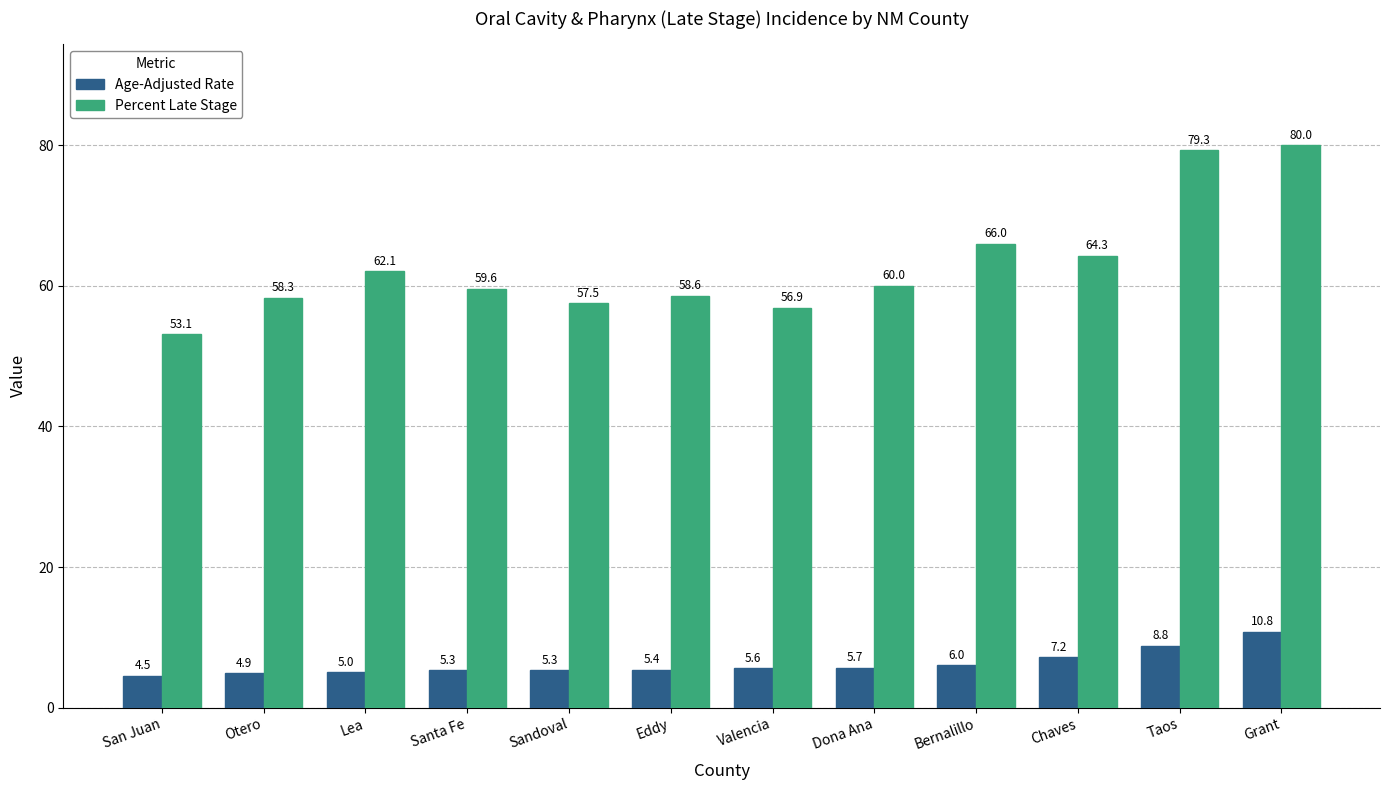

Reading left to right, what are all the values shown in this chart?

Age-Adjusted Rate: San Juan=4.5	Otero=4.9	Lea=5.0	Santa Fe=5.3	Sandoval=5.3	Eddy=5.4	Valencia=5.6	Dona Ana=5.7	Bernalillo=6.0	Chaves=7.2	Taos=8.8	Grant=10.8
Percent Late Stage: San Juan=53.1	Otero=58.3	Lea=62.1	Santa Fe=59.6	Sandoval=57.5	Eddy=58.6	Valencia=56.9	Dona Ana=60.0	Bernalillo=66.0	Chaves=64.3	Taos=79.3	Grant=80.0